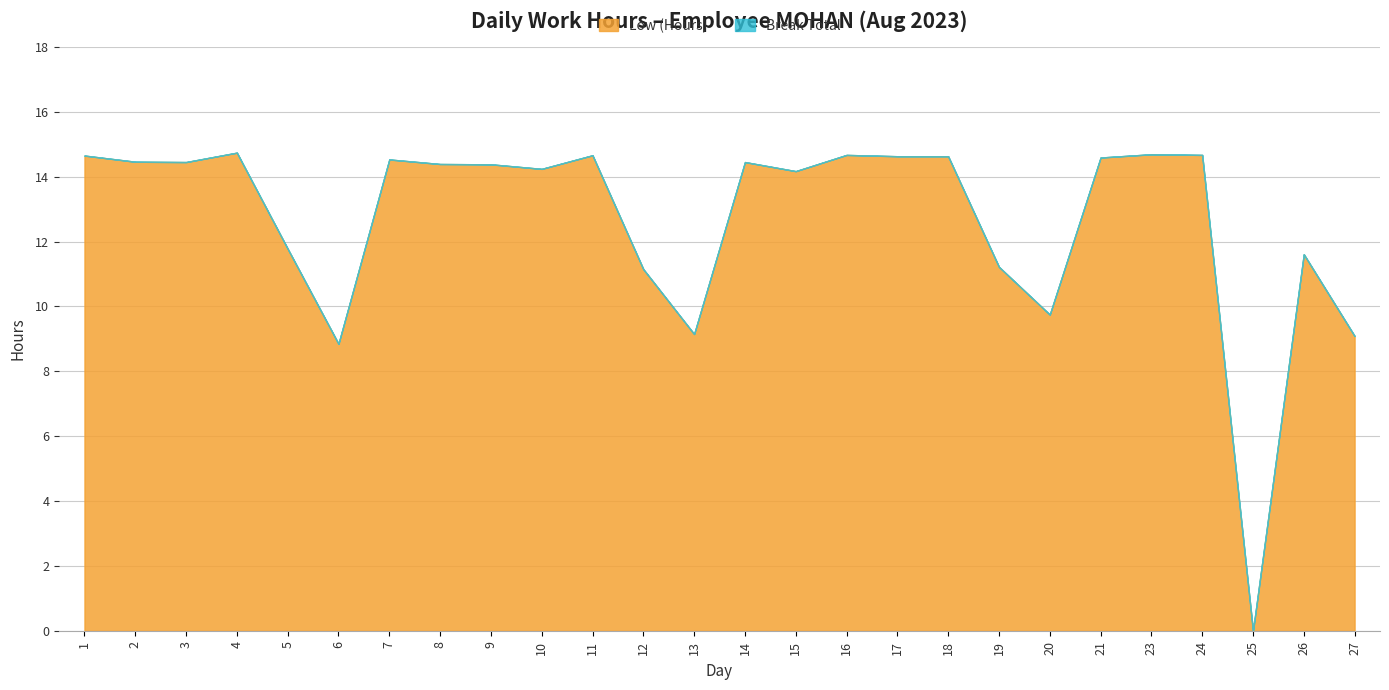

Count the number of categories in the chart.

26